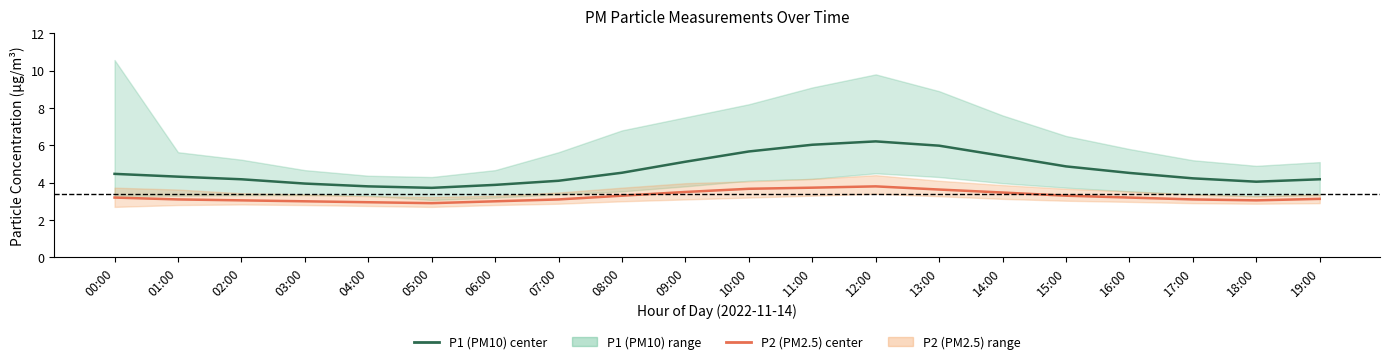

Which series has the largest total across all categories?

P1 (PM10) center